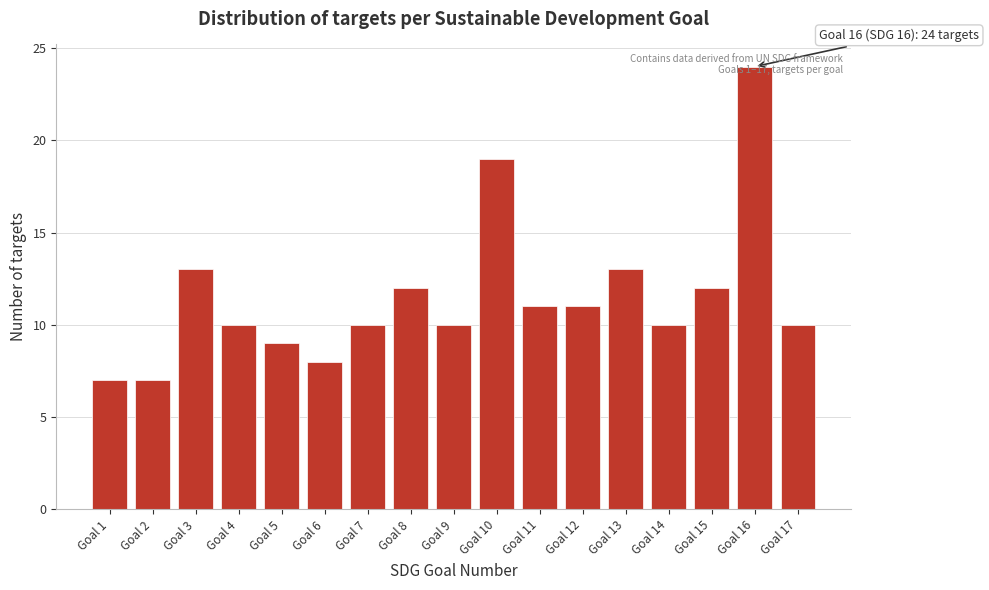

What is the value of the 6th bar from the left?

8